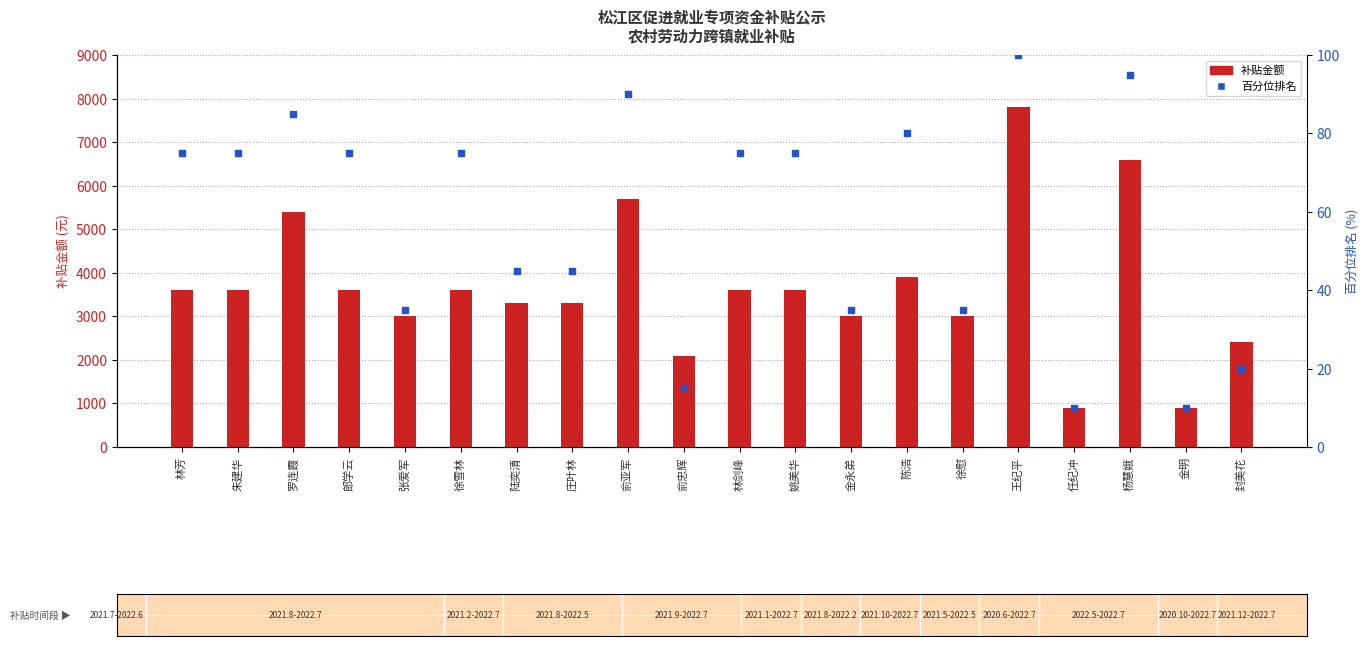

At how many categories does at least one series exceed 4363?

4